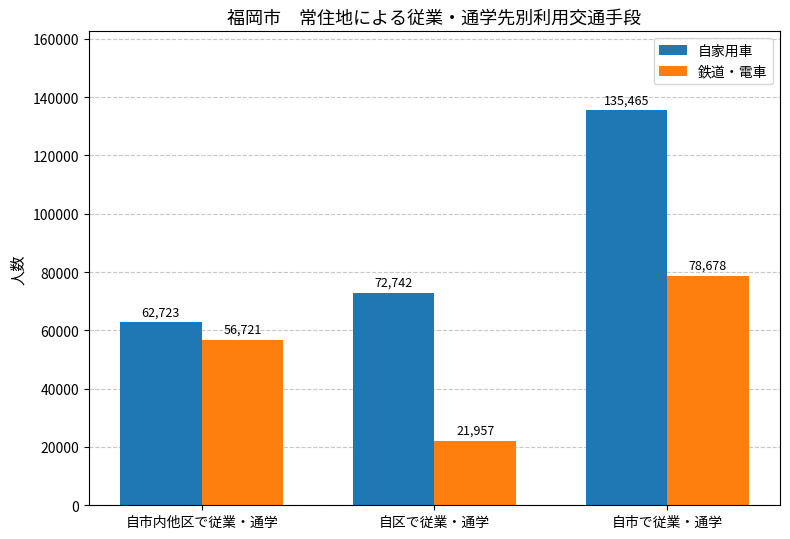

What is the average value of the 鉄道・電車 series?

52452